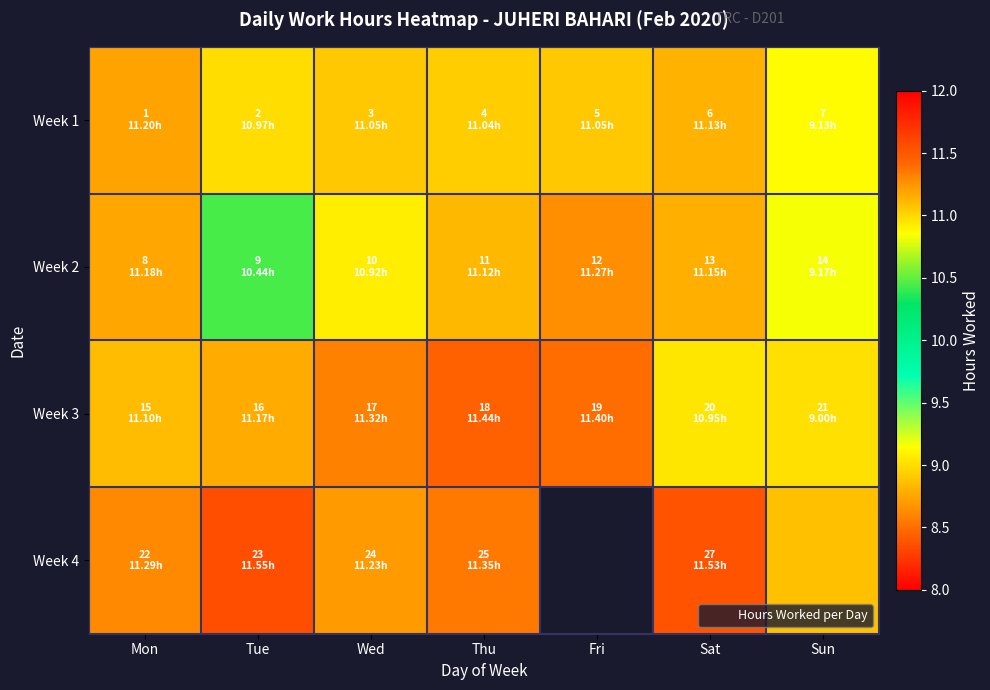

The Week 2 series shows 14.1 at Sun. True or false?

False